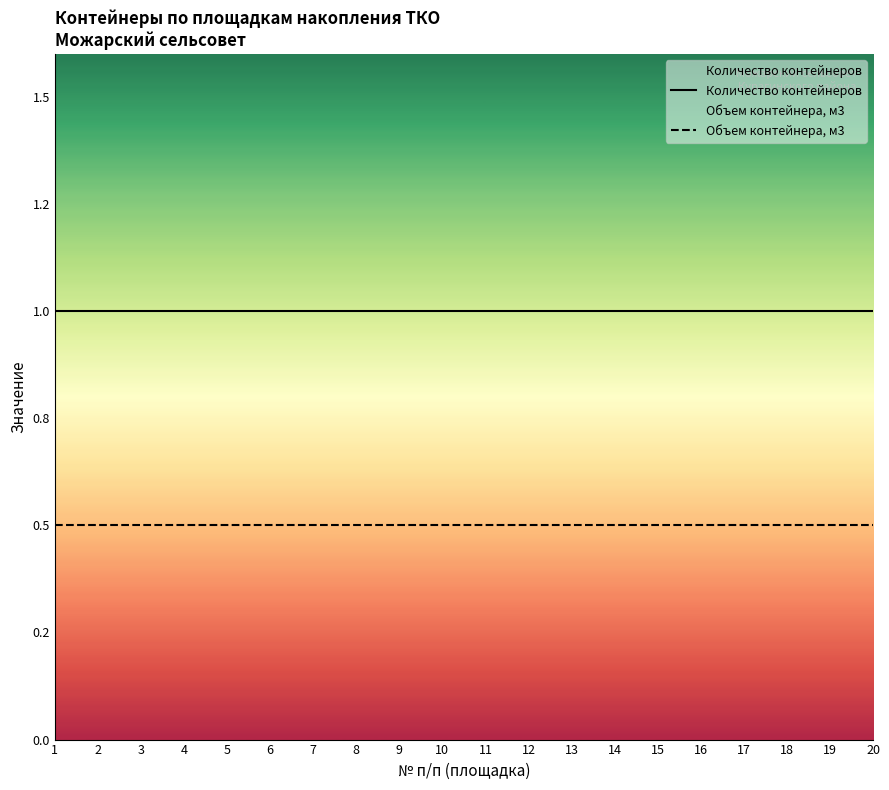

What is the average value of the Количество контейнеров series?

1.0